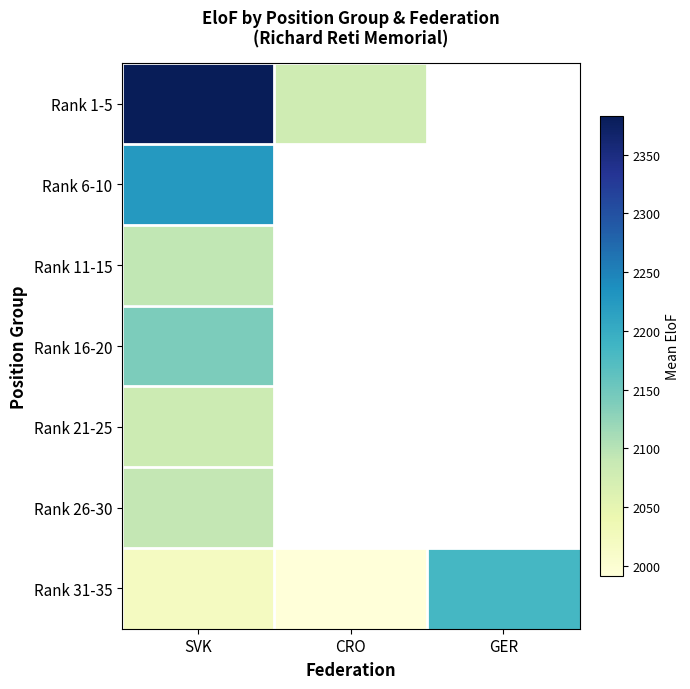

What is the total value across all series at SVK?

15033.2